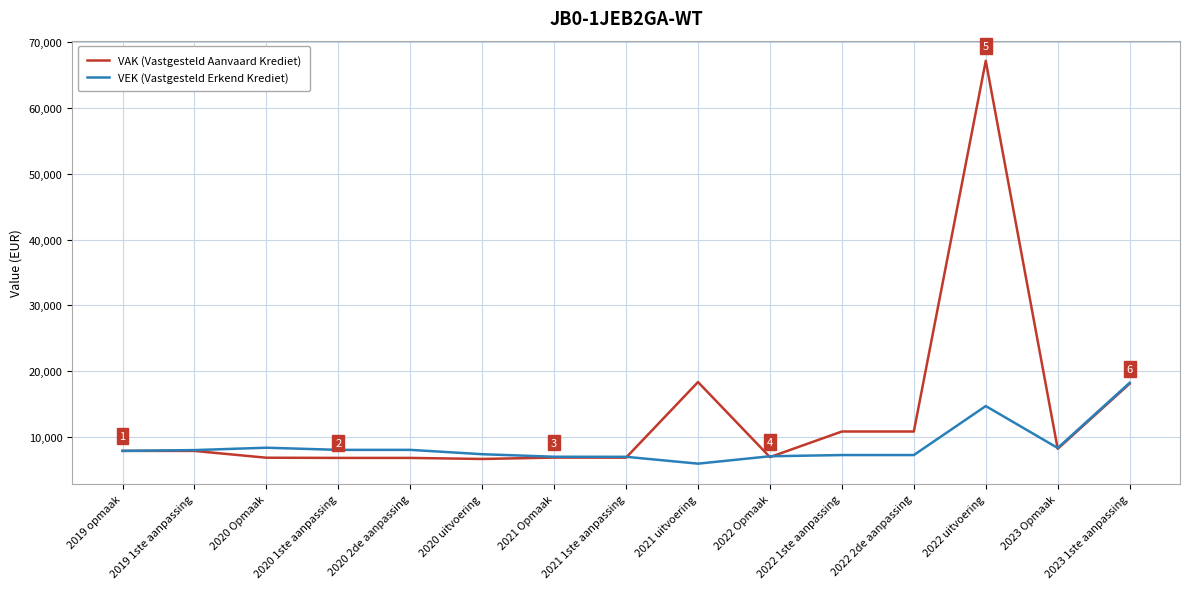

At which label does VAK (Vastgesteld Aanvaard Krediet) reach its peak?

2022 uitvoering